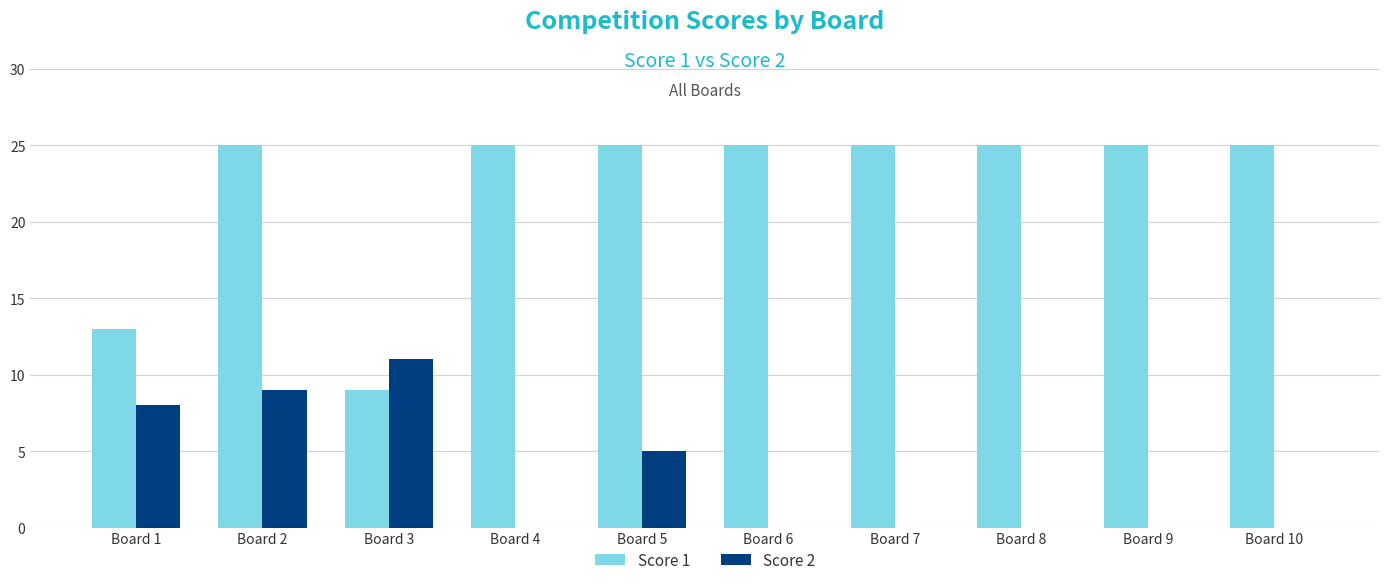

Between Board 5 and Board 6, which series saw the biggest shift?

Score 2